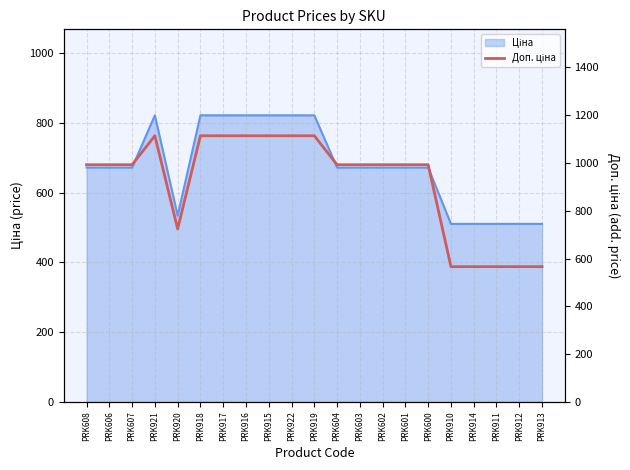

Rank the categories by value from highest to lowest.

PRK921, PRK918, PRK917, PRK916, PRK915, PRK922, PRK919, PRK608, PRK606, PRK607, PRK604, PRK603, PRK602, PRK601, PRK600, PRK920, PRK910, PRK914, PRK911, PRK912, PRK913